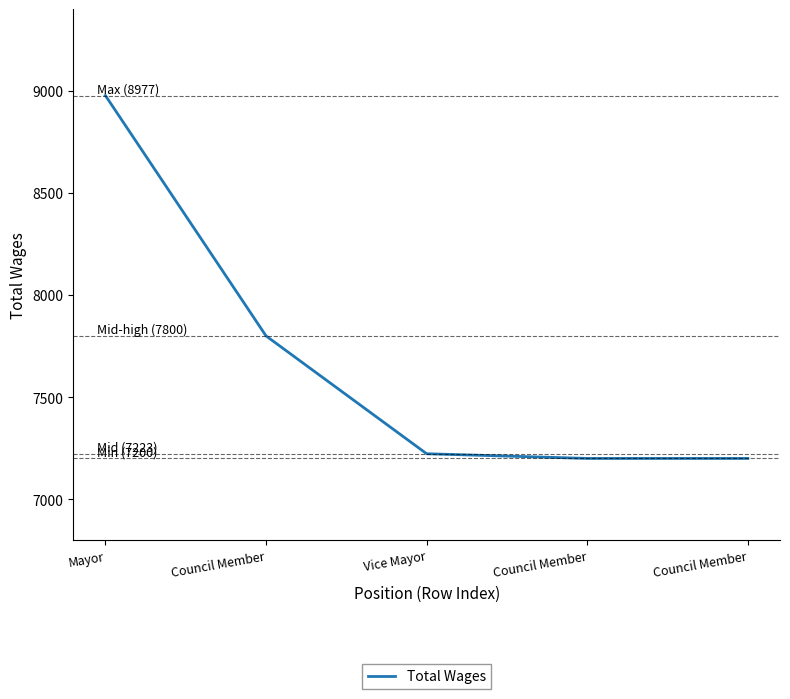

How many values are below 7223?

2